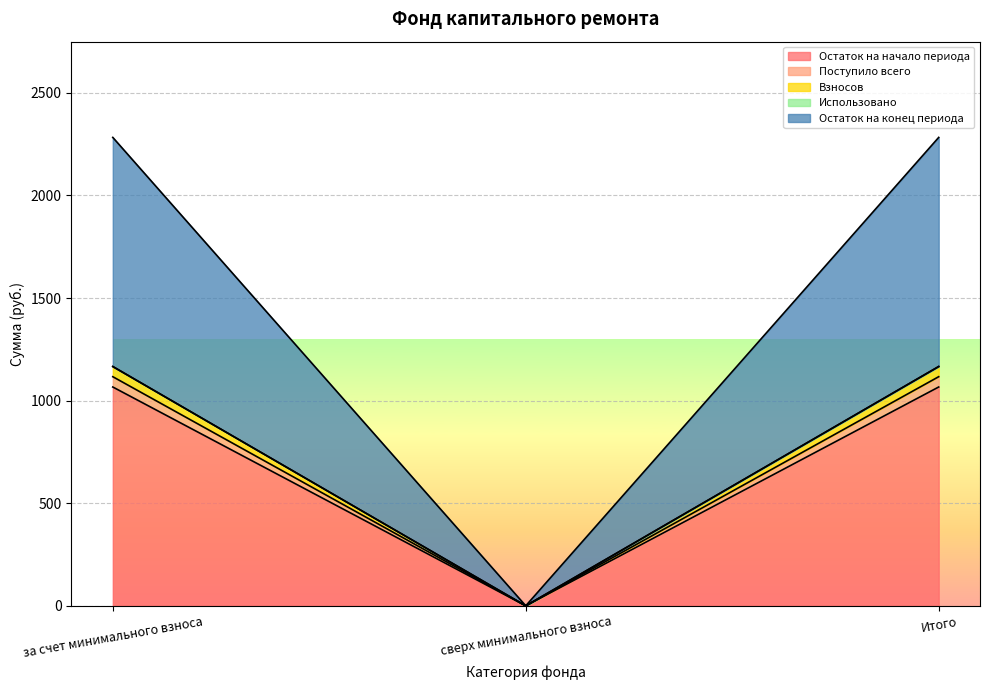

How many data points in Взносов are above 1116?

2